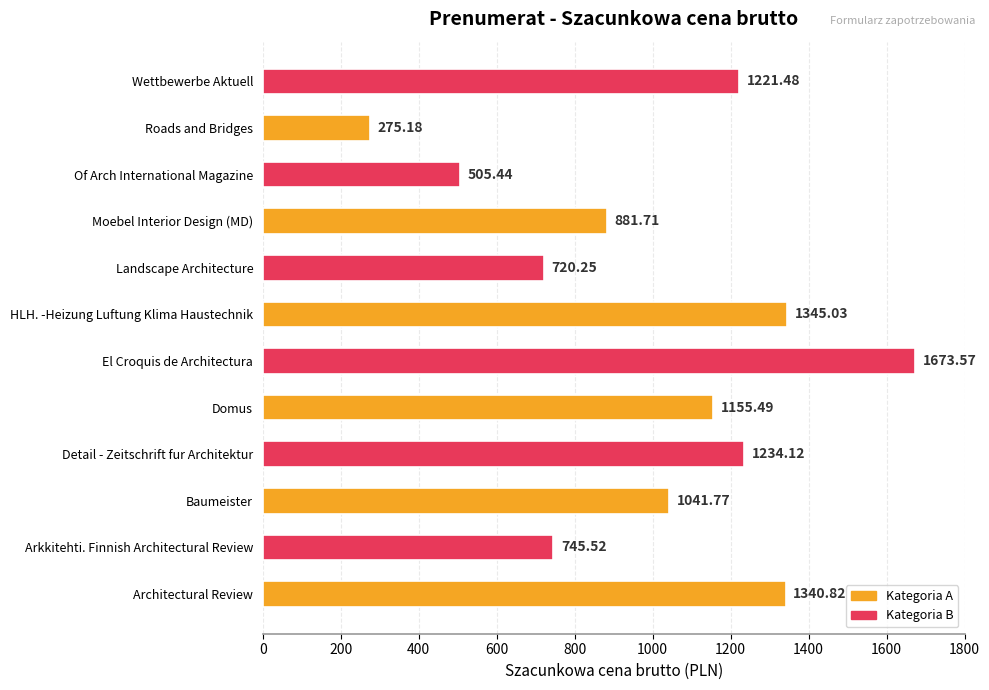

List the labels in order of value, smallest first.

Roads and Bridges, Of Arch International Magazine, Landscape Architecture, Arkkitehti. Finnish Architectural Review, Moebel Interior Design (MD), Baumeister, Domus, Wettbewerbe Aktuell, Detail - Zeitschrift fur Architektur, Architectural Review, HLH. -Heizung Luftung Klima Haustechnik, El Croquis de Architectura